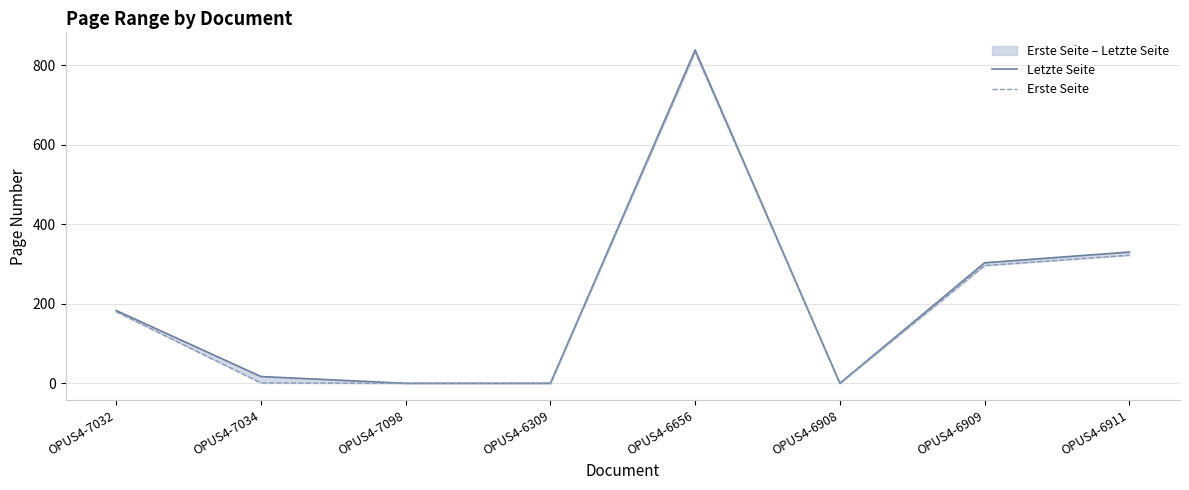

Where is the first local minimum for Erste Seite?

OPUS4-6908